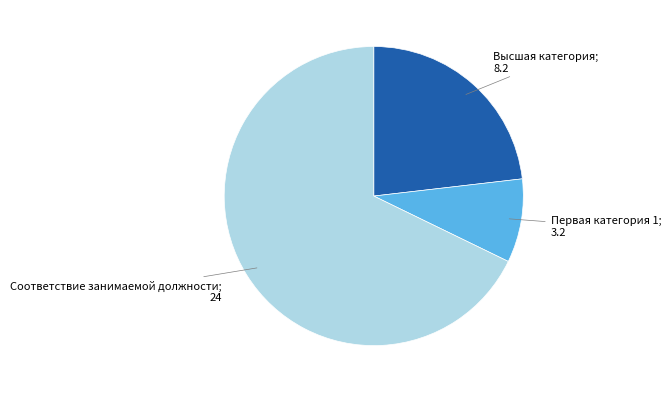

Is there a majority slice in this chart?

Yes